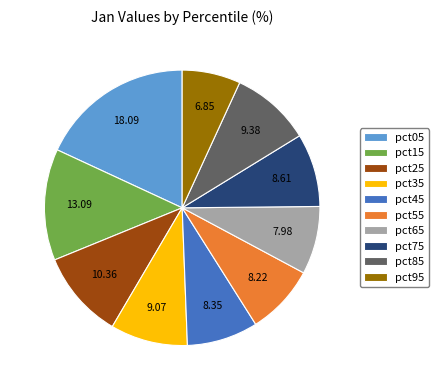

Is pct55 the majority of the pie?

No